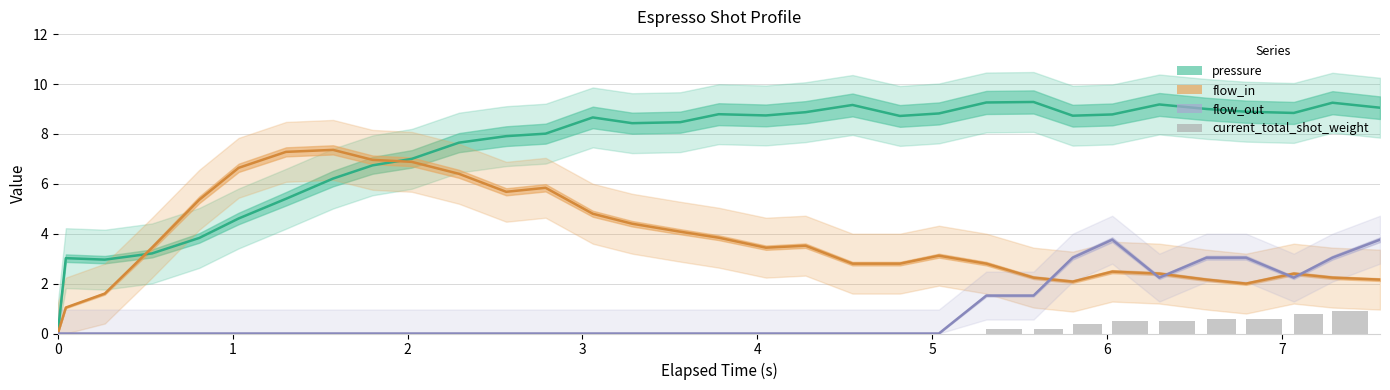

How many categories are shown in the chart?

32